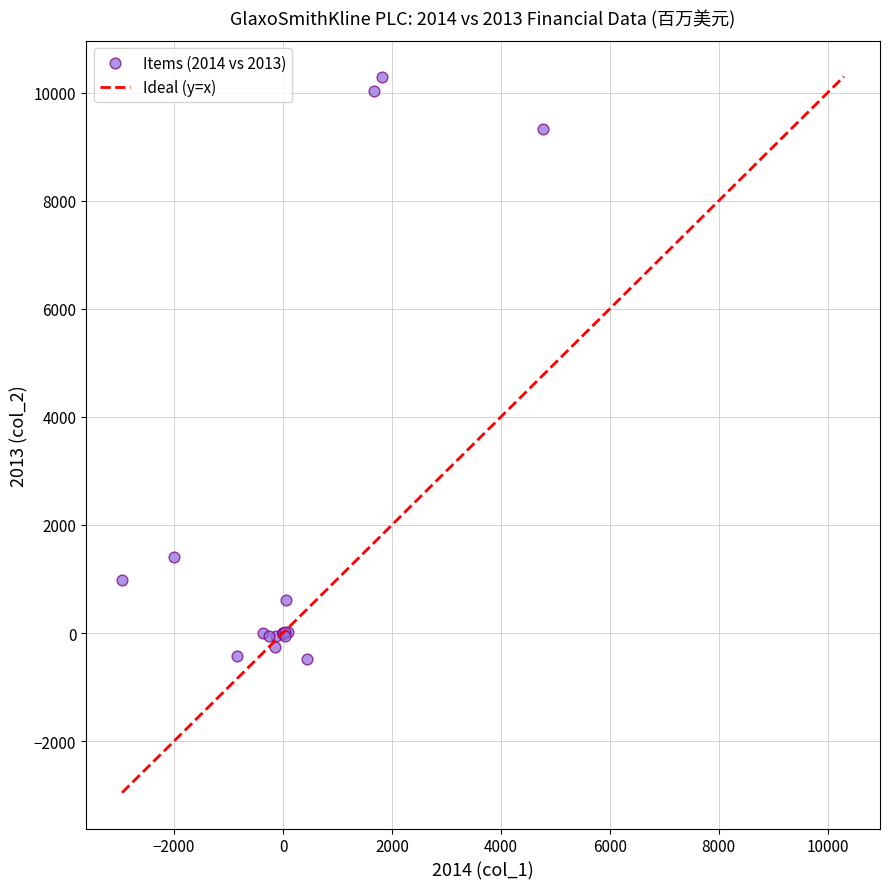

What Y value in the scatter plot is closest to 4913?

1404